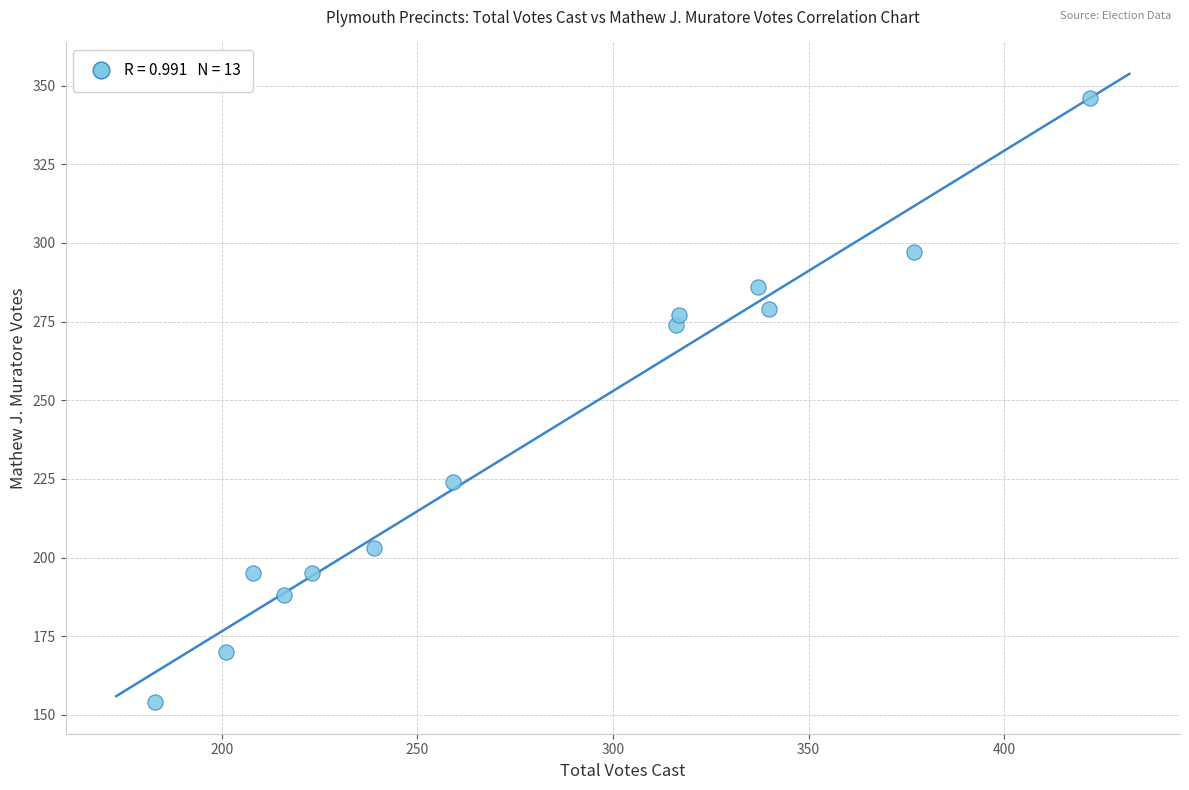

What is the range of Y values (max minus min)?

192